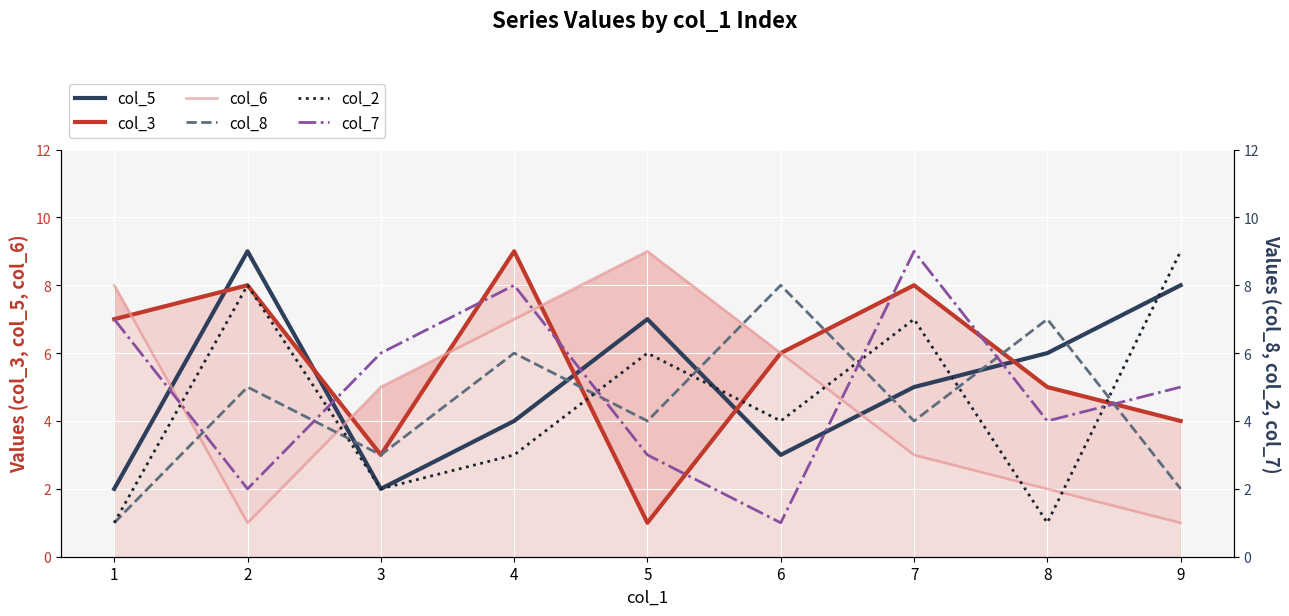

Reading left to right, what are all the values shown in this chart?

col_5: 1=2	2=9	3=2	4=4	5=7	6=3	7=5	8=6	9=8
col_3: 1=7	2=8	3=3	4=9	5=1	6=6	7=8	8=5	9=4
col_6: 1=8	2=1	3=5	4=7	5=9	6=6	7=3	8=2	9=1
col_8: 1=1	2=5	3=3	4=6	5=4	6=8	7=4	8=7	9=2
col_2: 1=1	2=8	3=2	4=3	5=6	6=4	7=7	8=1	9=9
col_7: 1=7	2=2	3=6	4=8	5=3	6=1	7=9	8=4	9=5